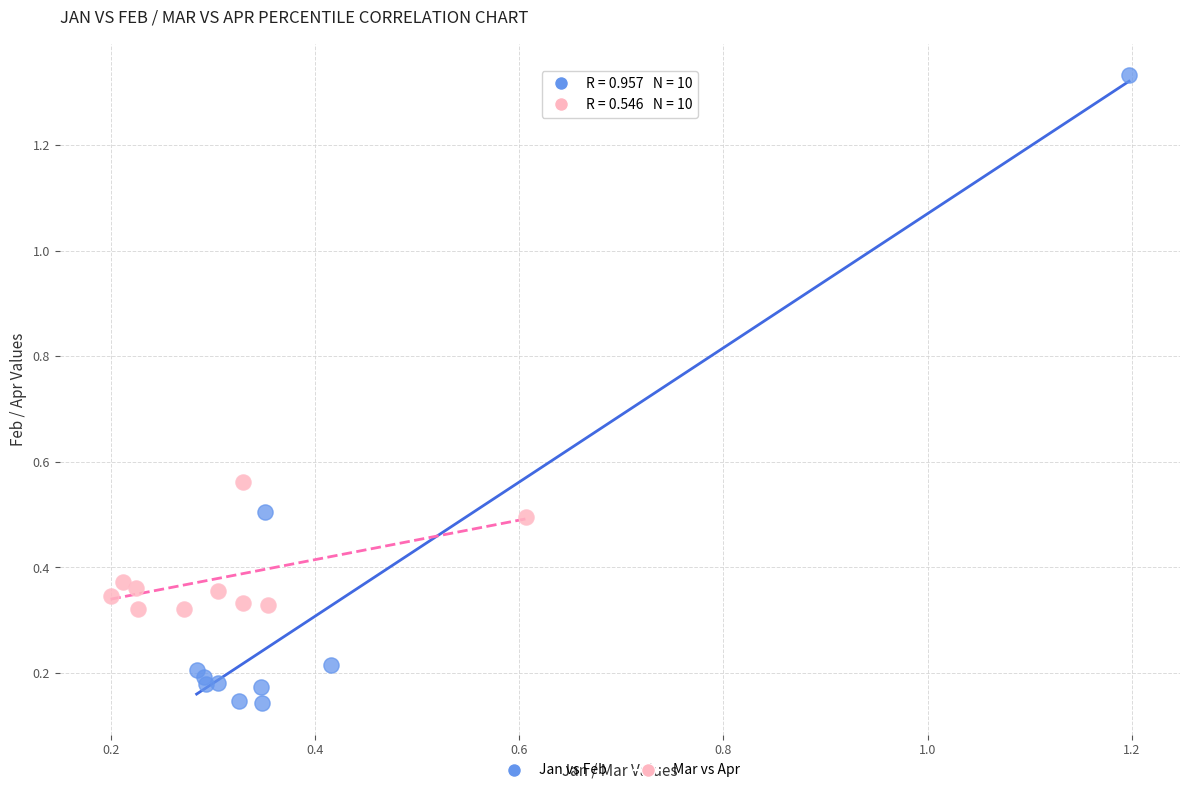

Which series has the widest spread of Y values?

Jan vs Feb